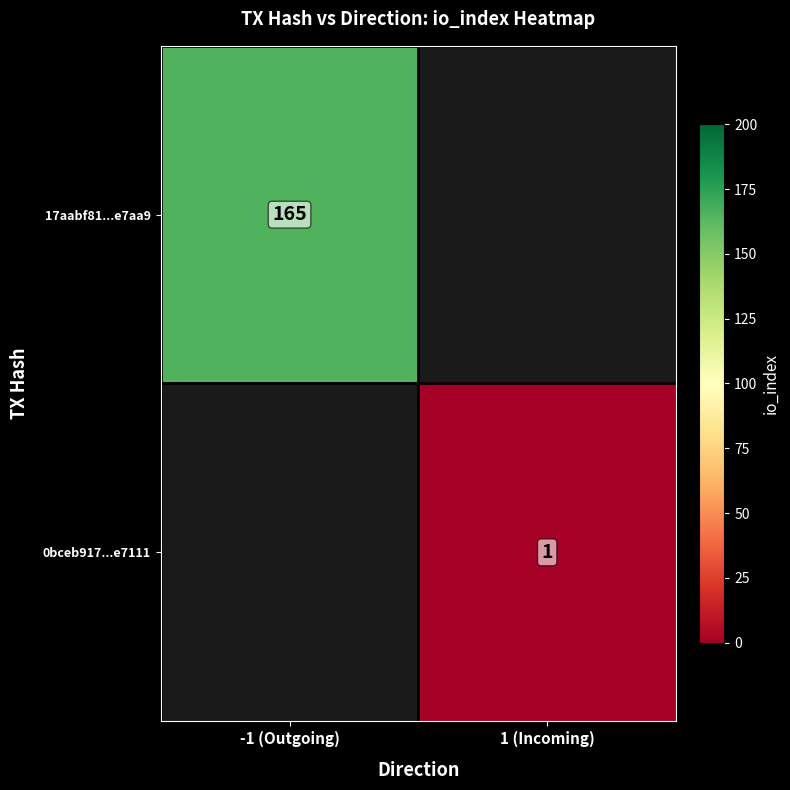

The 17aabf81...e7aa9 series shows 245 at -1 (Outgoing). True or false?

False